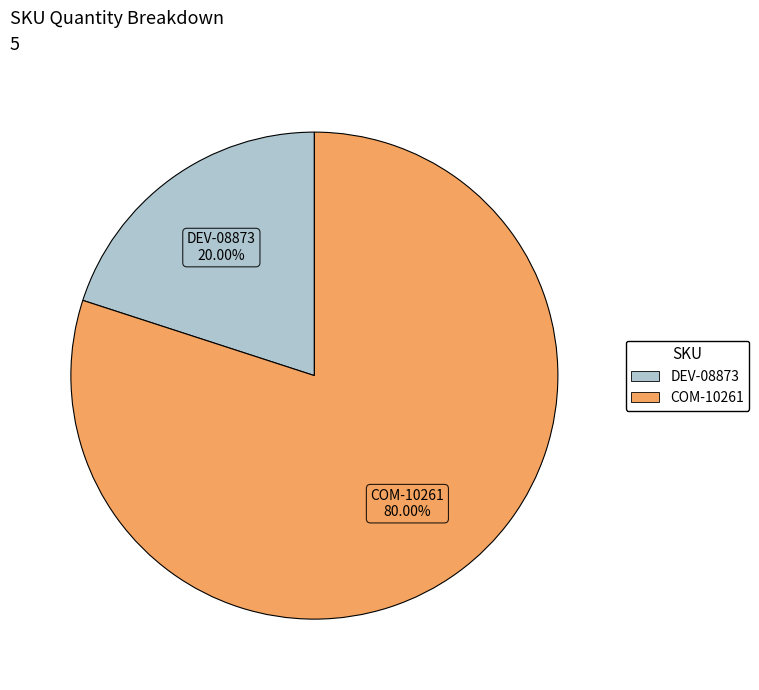

Which slice is the smallest?

DEV-08873